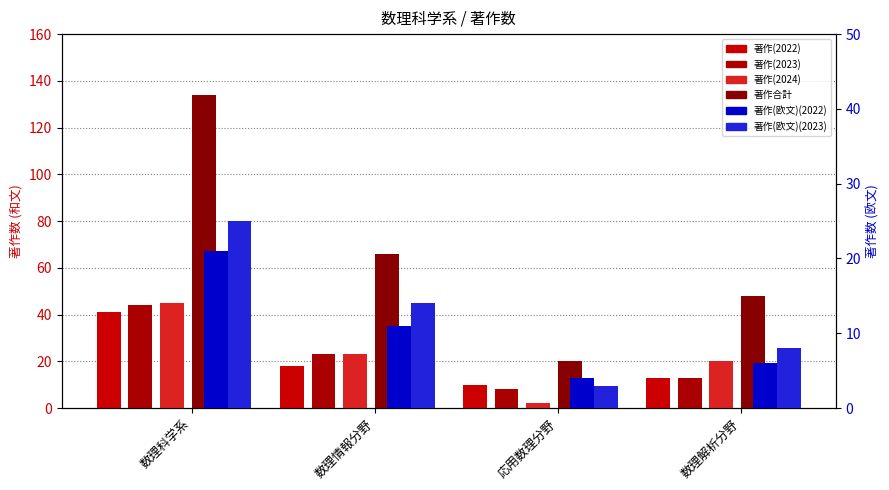

Reading left to right, transcribe all the data shown in this chart.

著作(2022): 数理科学系=41	数理情報分野=18	応用数理分野=10	数理解析分野=13
著作(2023): 数理科学系=44	数理情報分野=23	応用数理分野=8	数理解析分野=13
著作(2024): 数理科学系=45	数理情報分野=23	応用数理分野=2	数理解析分野=20
著作合計: 数理科学系=134	数理情報分野=66	応用数理分野=20	数理解析分野=48
著作(欧文)(2022): 数理科学系=21	数理情報分野=11	応用数理分野=4	数理解析分野=6
著作(欧文)(2023): 数理科学系=25	数理情報分野=14	応用数理分野=3	数理解析分野=8